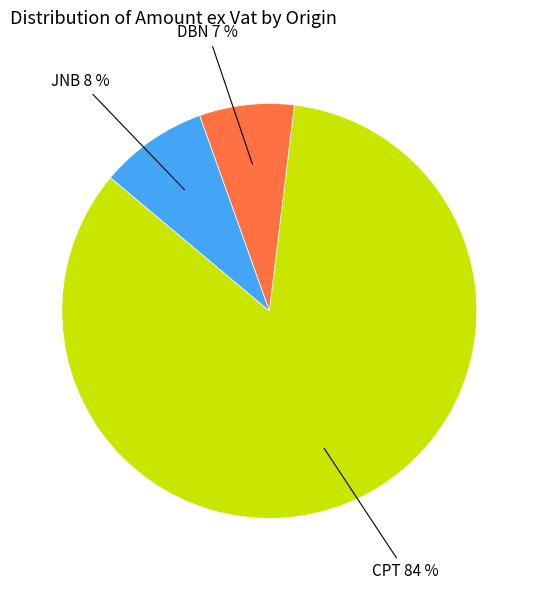

Is there a majority slice in this chart?

Yes